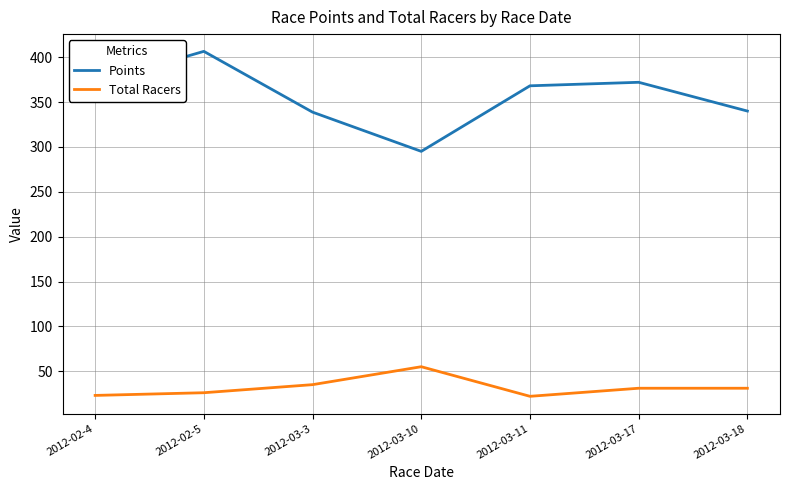

Is the value of Total Racers at 2012-03-17 greater than the value of Points at 2012-03-3?

No